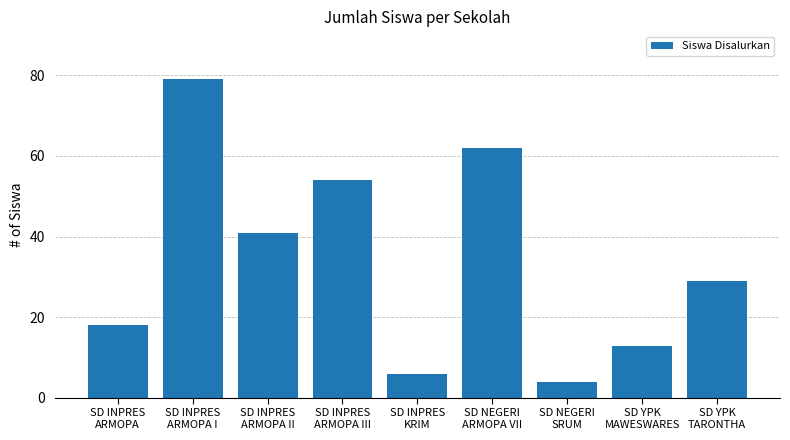

The chart shows a value of 11 at SD INPRES
ARMOPA II. True or false?

False